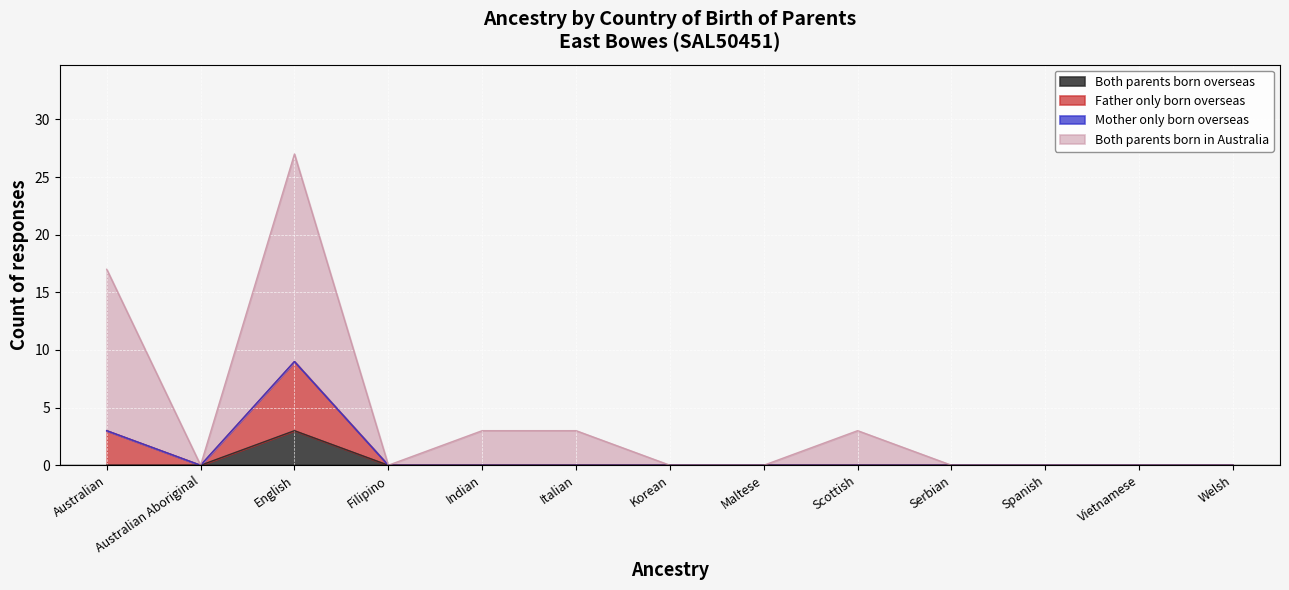

How many lines are shown in the chart?

4